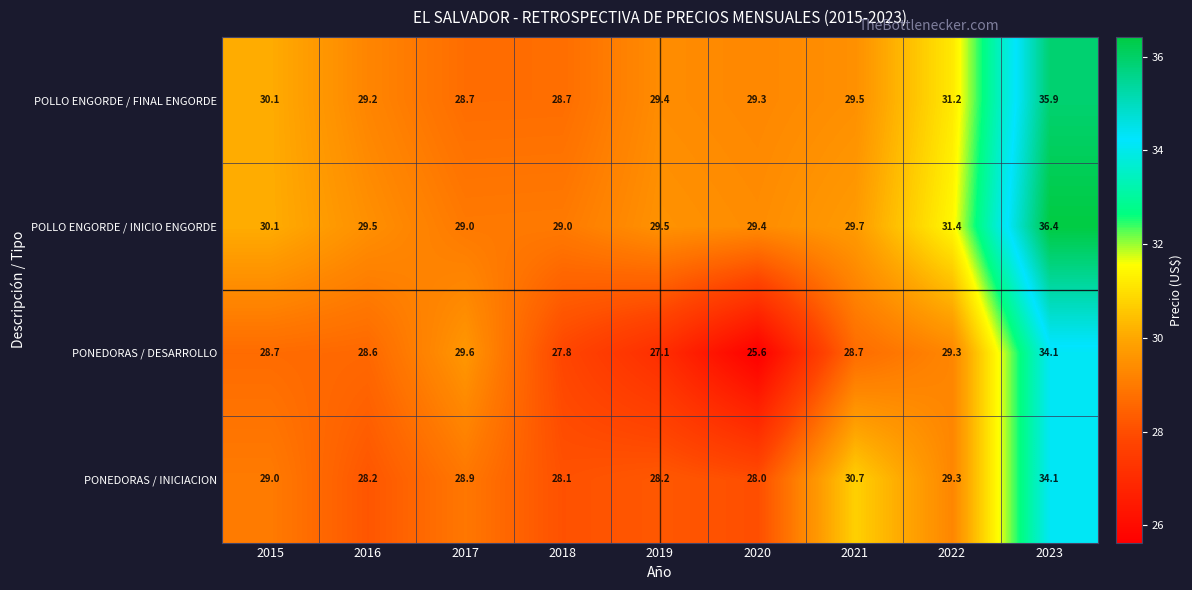

Rank the series at 2016 from highest to lowest value.

POLLO ENGORDE / INICIO ENGORDE, POLLO ENGORDE / FINAL ENGORDE, PONEDORAS / DESARROLLO, PONEDORAS / INICIACION